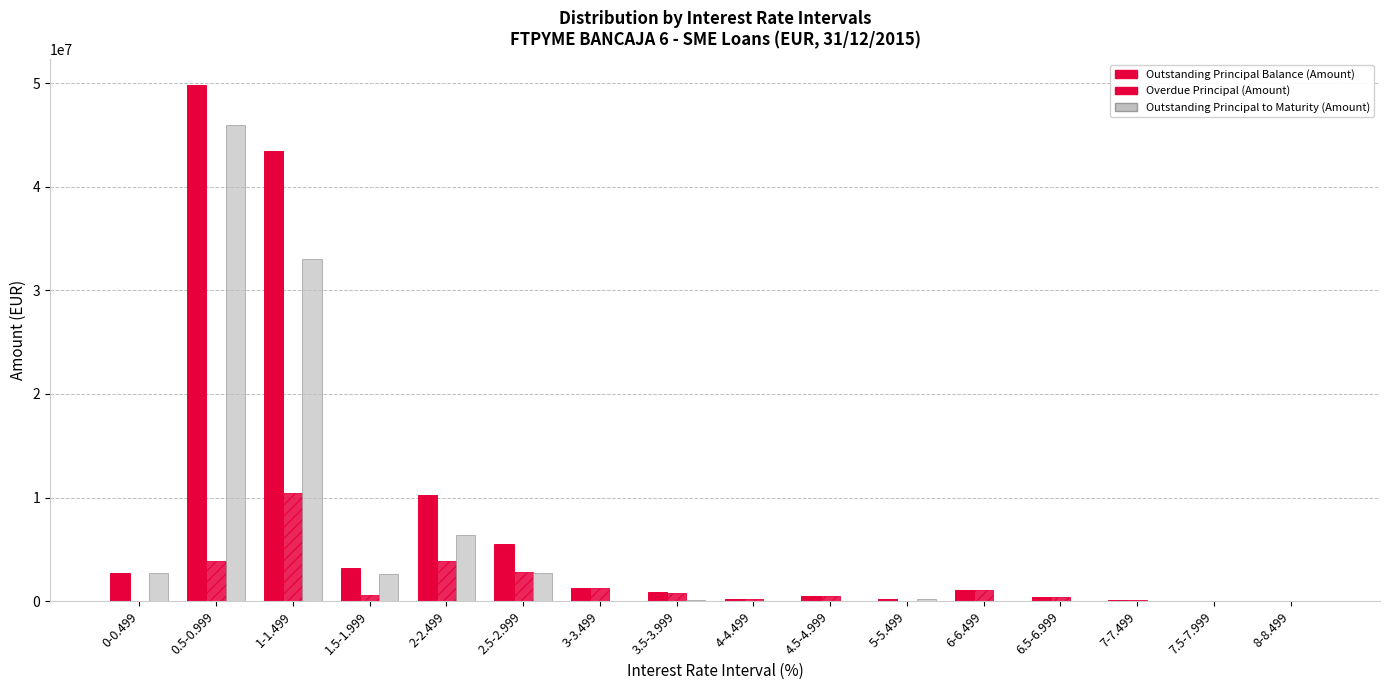

Rank the series by their maximum value, from highest to lowest.

Outstanding Principal Balance (Amount), Outstanding Principal to Maturity (Amount), Overdue Principal (Amount)